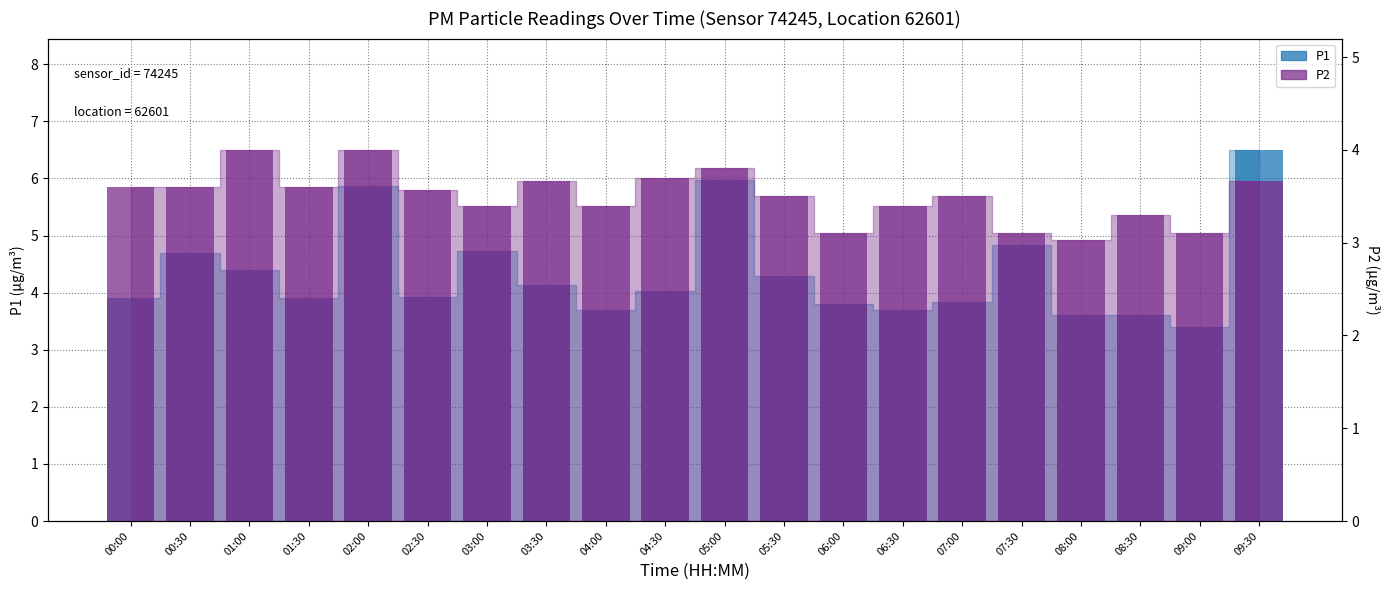

Count the number of categories in the chart.

20